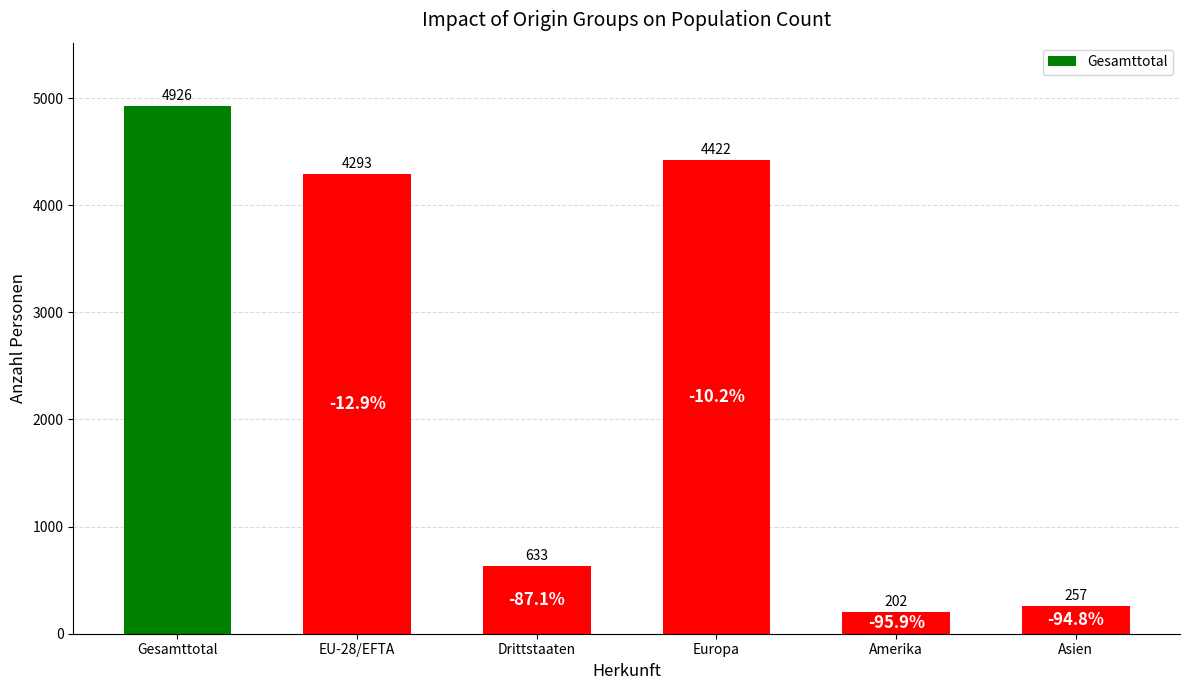

Rank the categories by value from highest to lowest.

Gesamttotal, Europa, EU-28/EFTA, Drittstaaten, Asien, Amerika